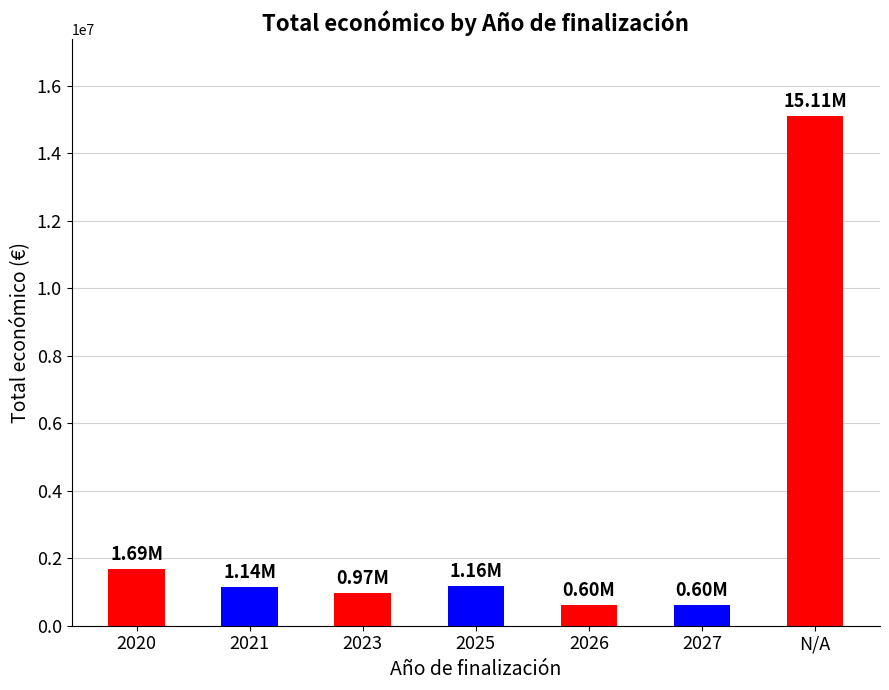

What is the change in value from 2025 to 2026?

-563173.0